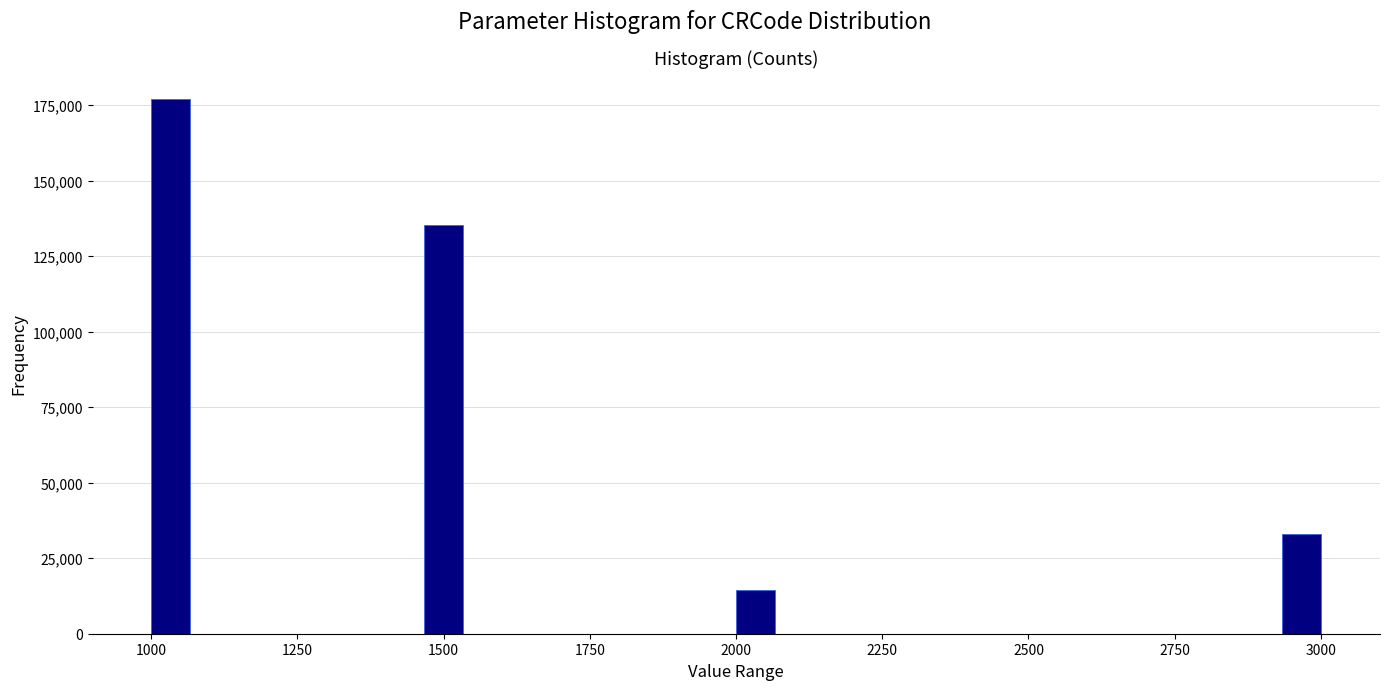

Read against the x-axis, roughly where is the centre of the tallest bar?

1050